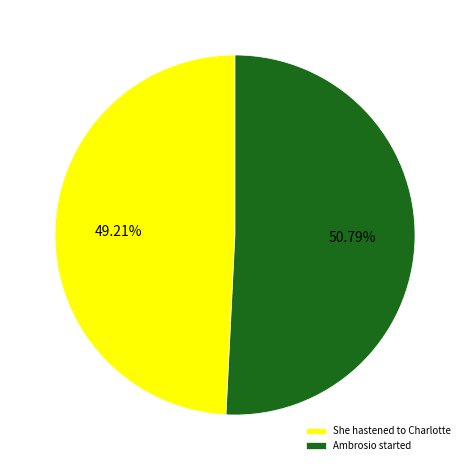

Which category has the biggest portion of the pie?

Ambrosio started